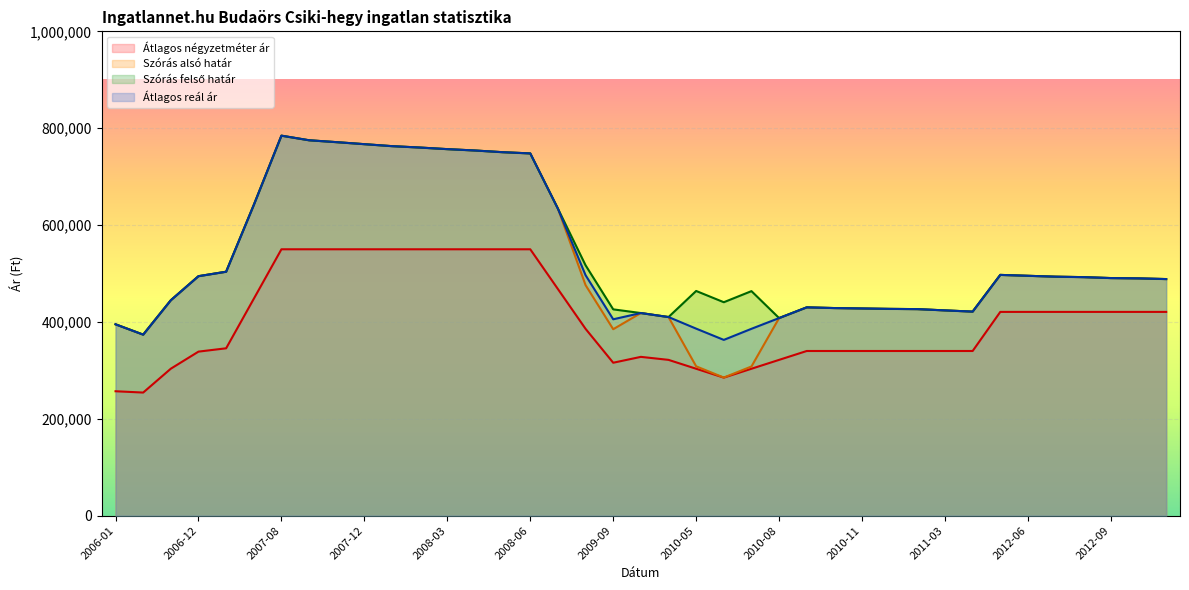

What position from the left is 2006-01?

1